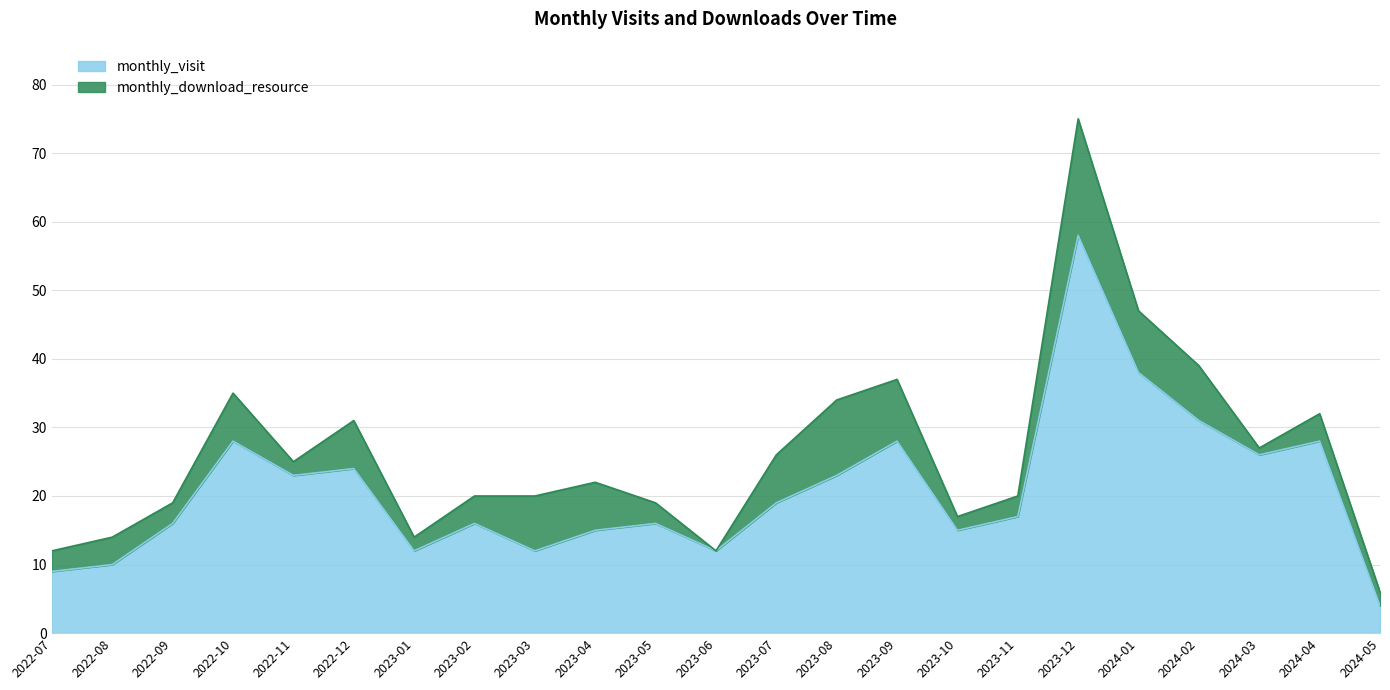

What is the average value?

21